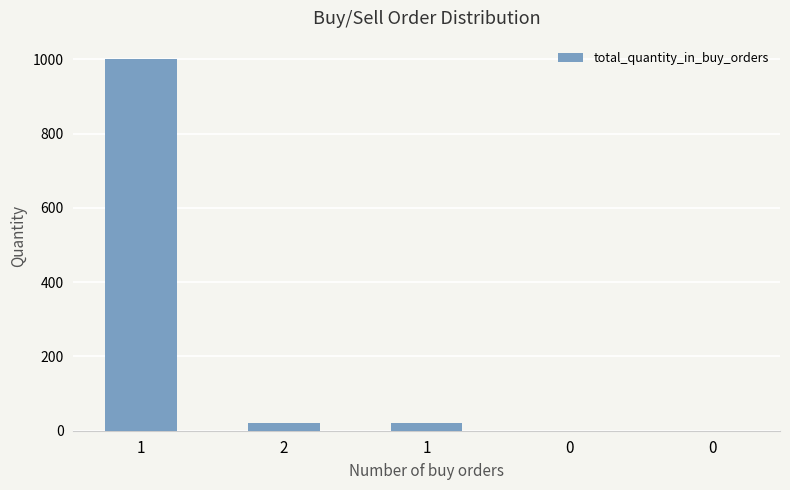

Reading right to left, what are all the values shown in this chart?

0=0	0=0	1=20	2=20	1=1000